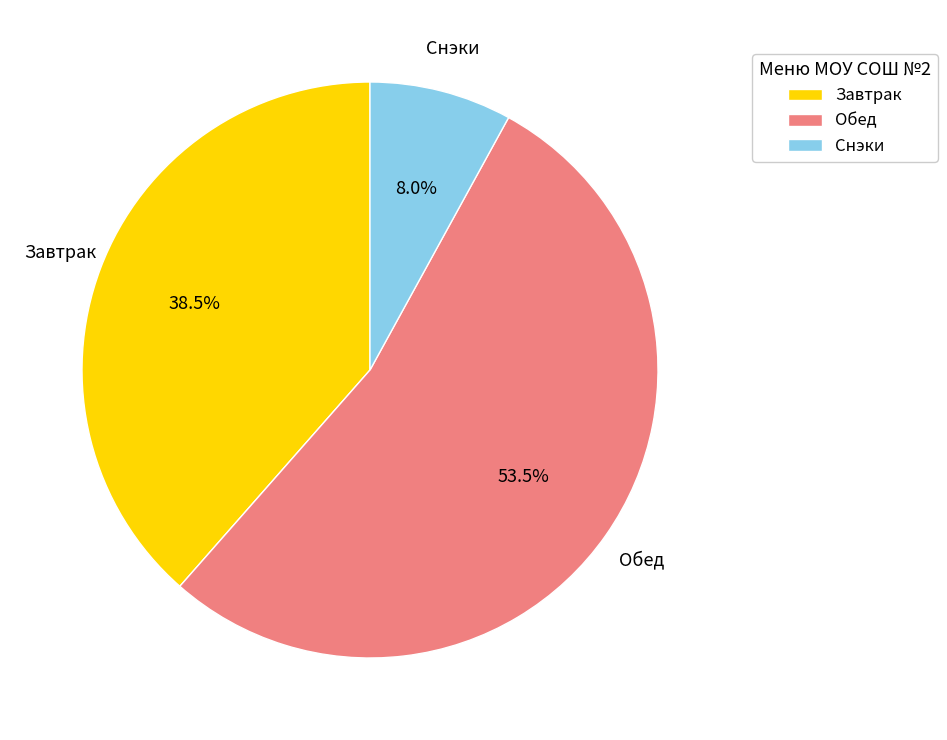

Rank the categories by value from lowest to highest.

Снэки, Завтрак, Обед